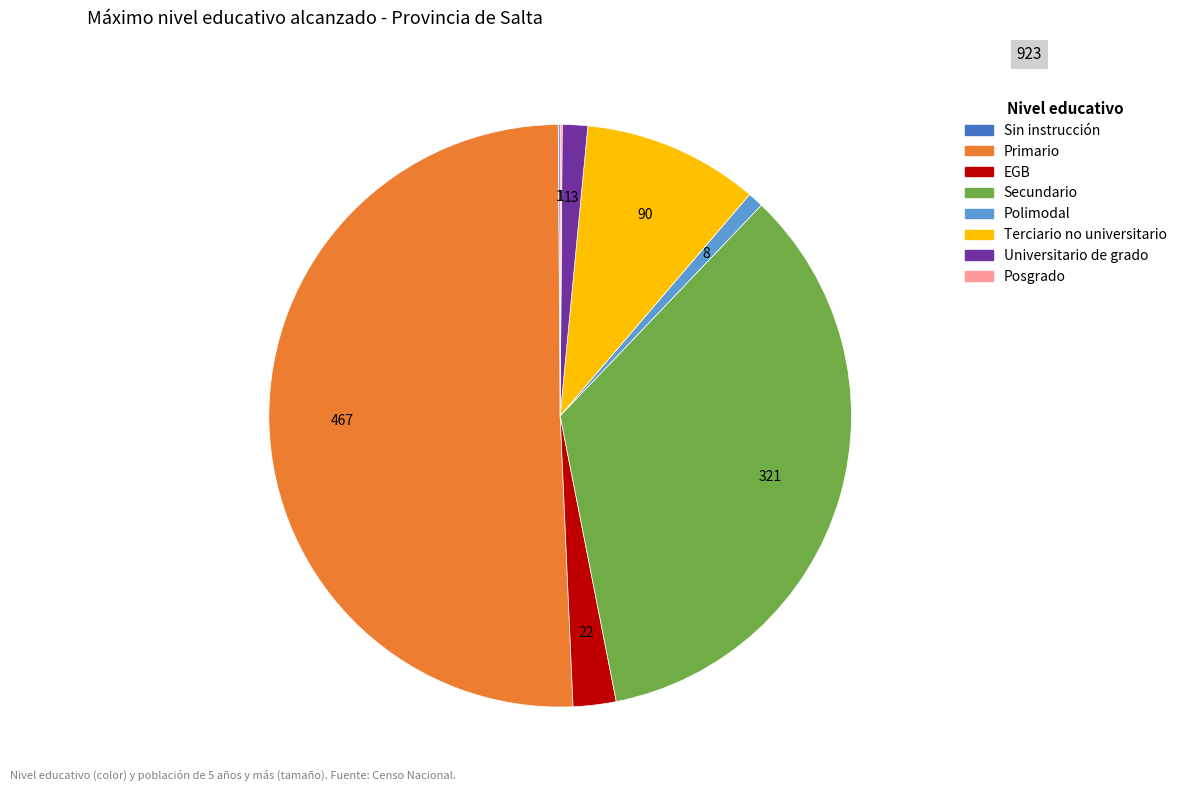

Combined, do Polimodal and EGB account for over 50%?

No